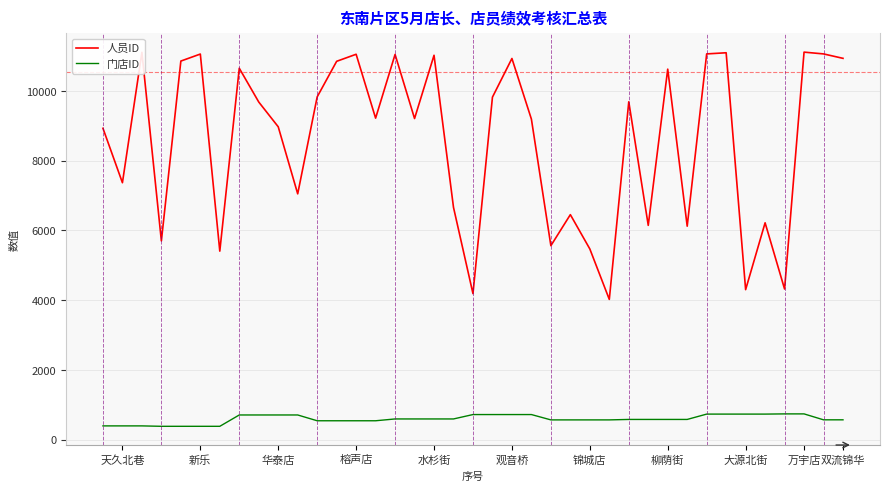

List the series in order of their overall mean, lowest first.

门店ID, 人员ID